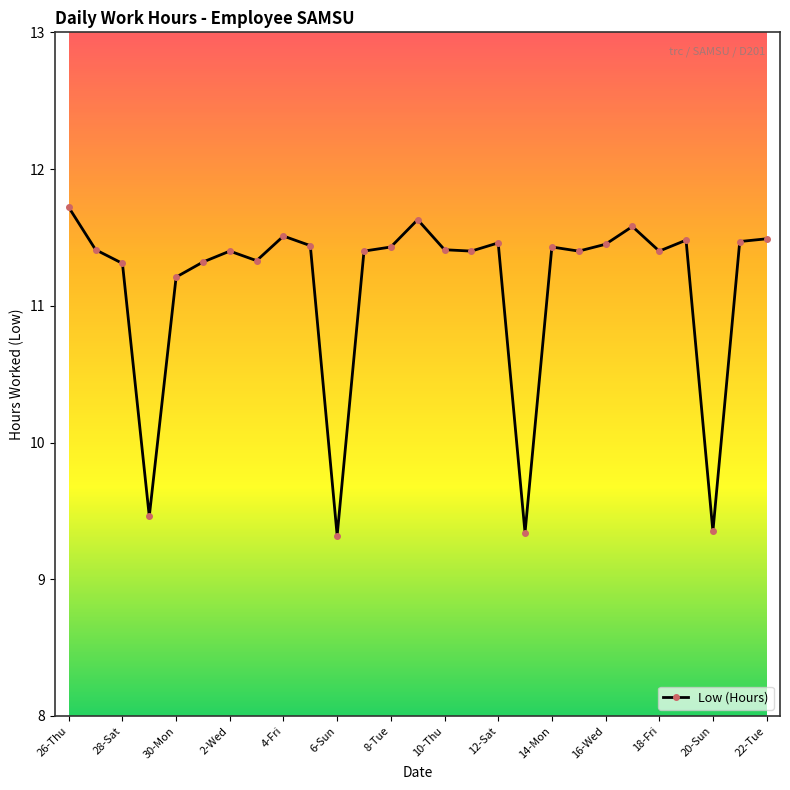

What is the sum of all values?

300.6